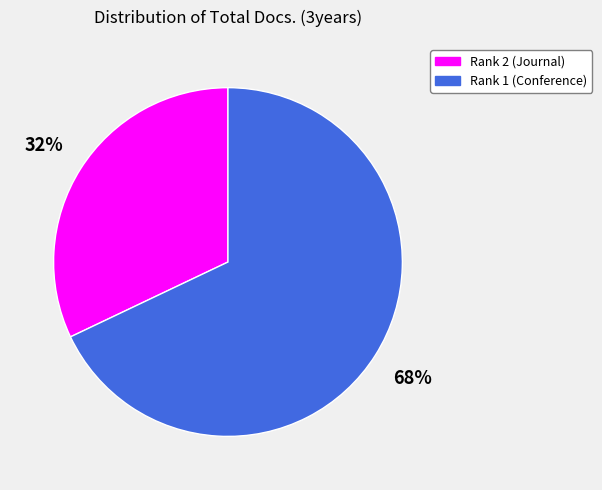

To the nearest percent, what is the average slice percentage?

50%